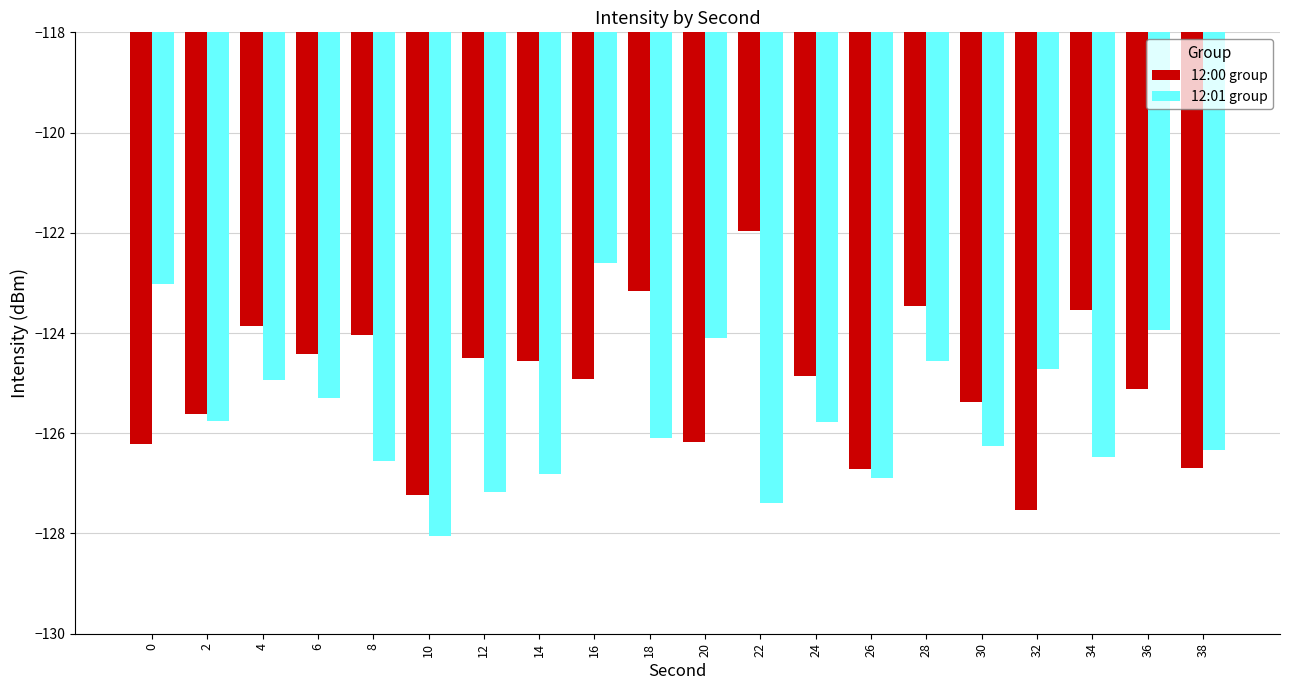

At which label does 12:00 group first exceed -124?

4